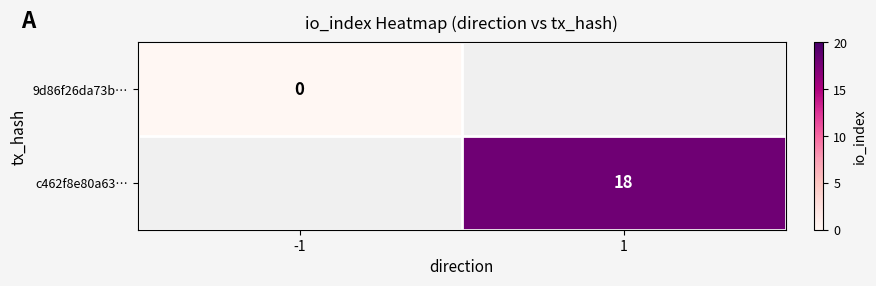

How many distinct data groups are displayed?

2